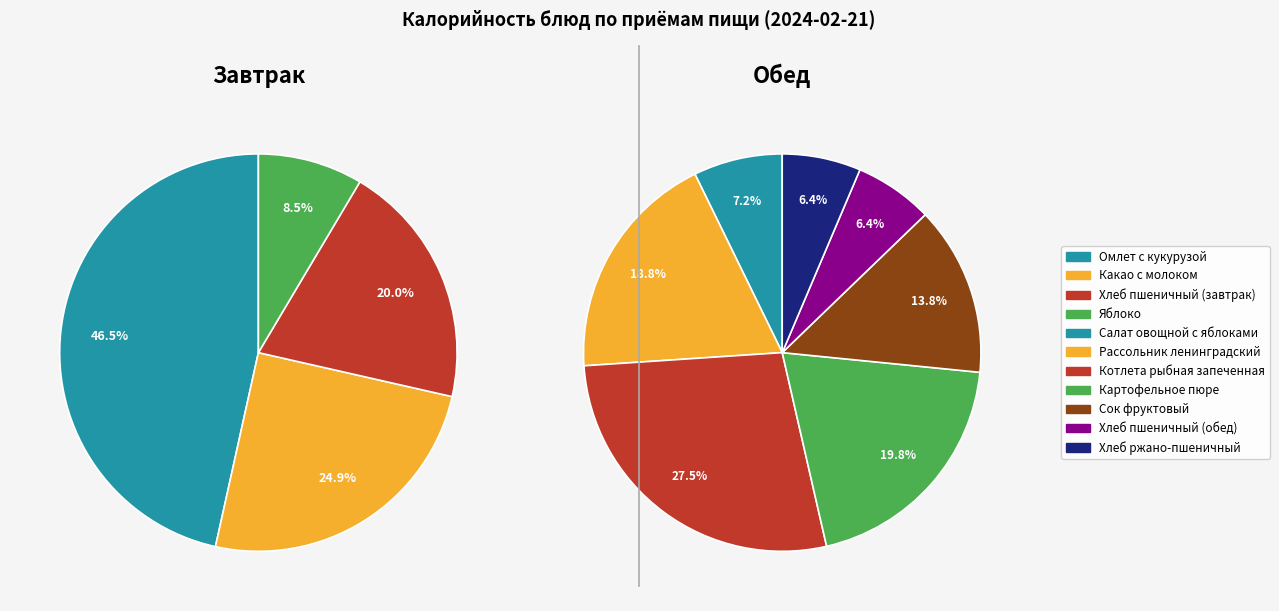

Rank the categories by Завтрак value from lowest to highest.

Яблоко, Хлеб пшеничный (завтрак), Какао с молоком, Омлет с кукурузой